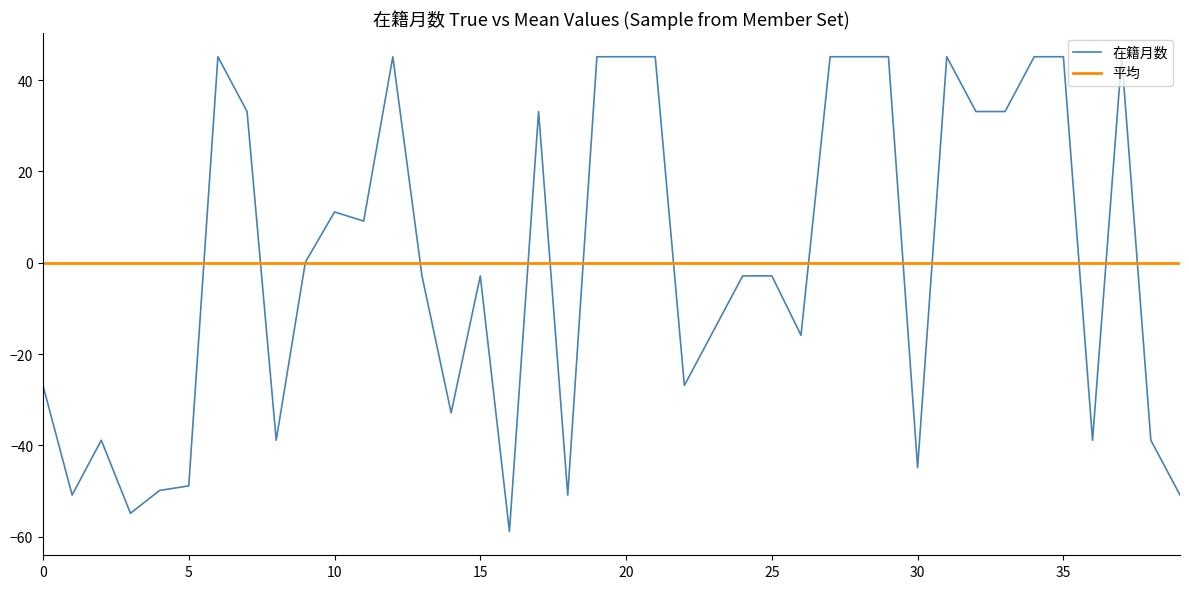

How many negative values are there?

21